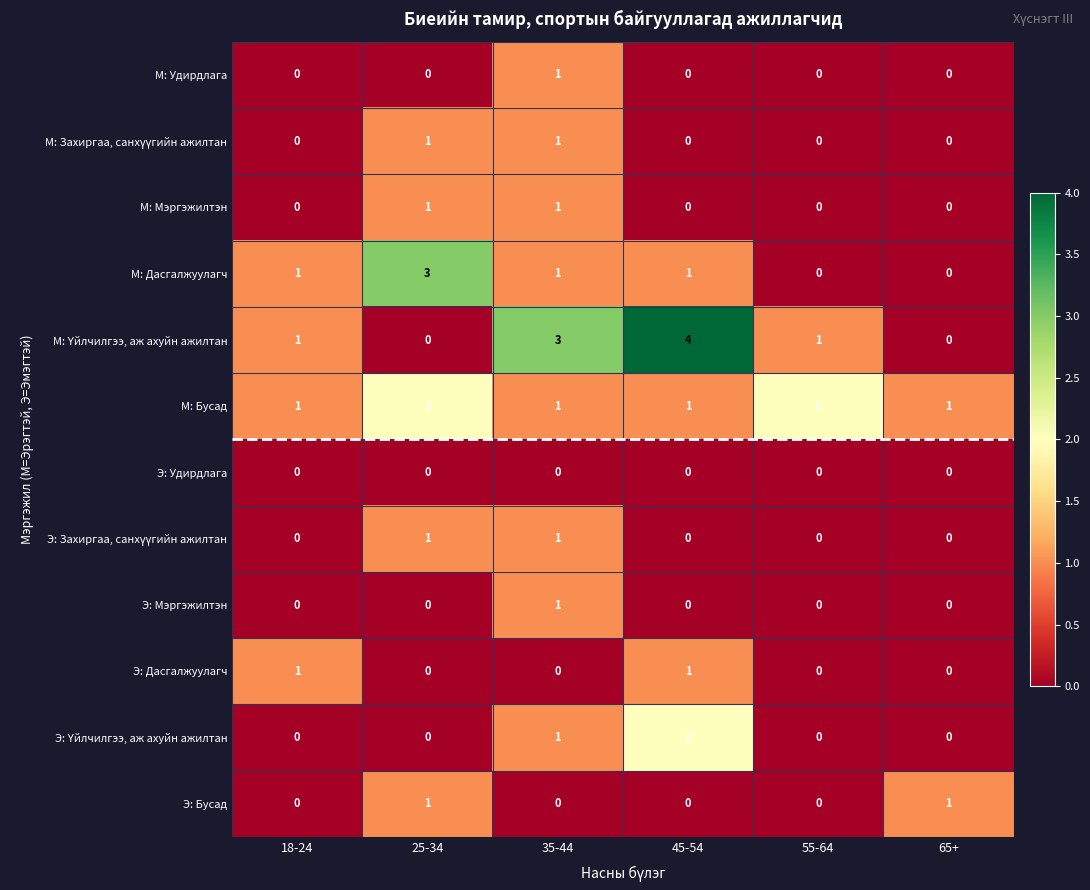

Which category has the highest value in the Э: Мэргэжилтэн series?

35-44